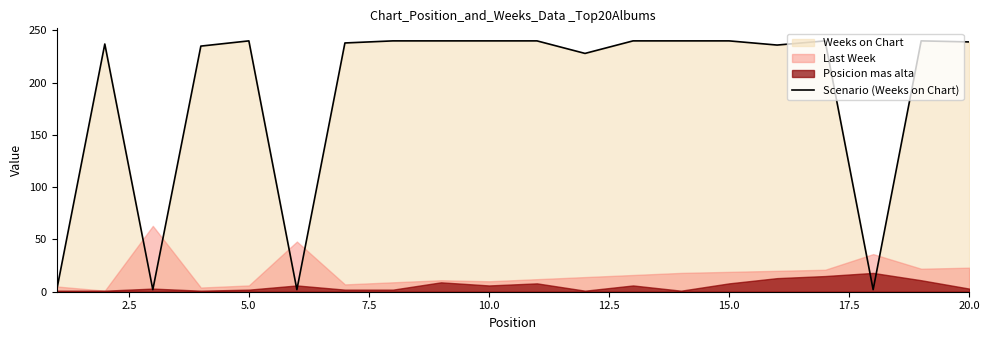

Does the chart display data point markers on the line(s)?

No